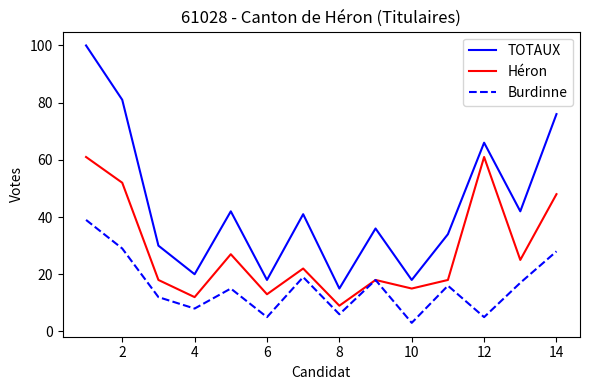

Which series has the largest total across all categories?

TOTAUX